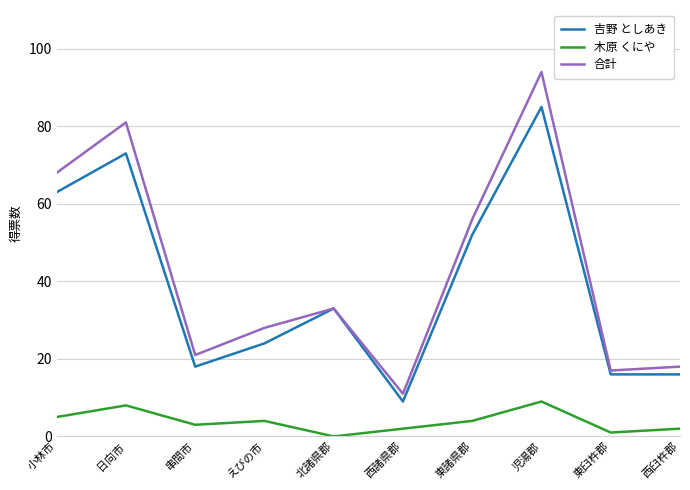

What is the approximate value of 合計 at 串間市, to the nearest 5?

20